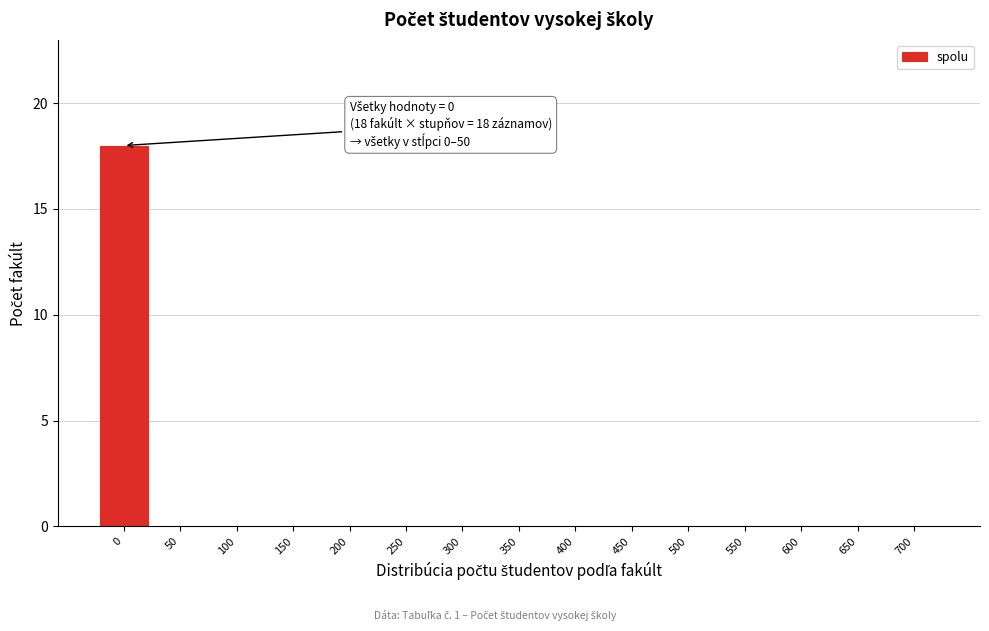

Reading right to left, what are all the values shown in this chart?

700=0	650=0	600=0	550=0	500=0	450=0	400=0	350=0	300=0	250=0	200=0	150=0	100=0	50=0	0=18